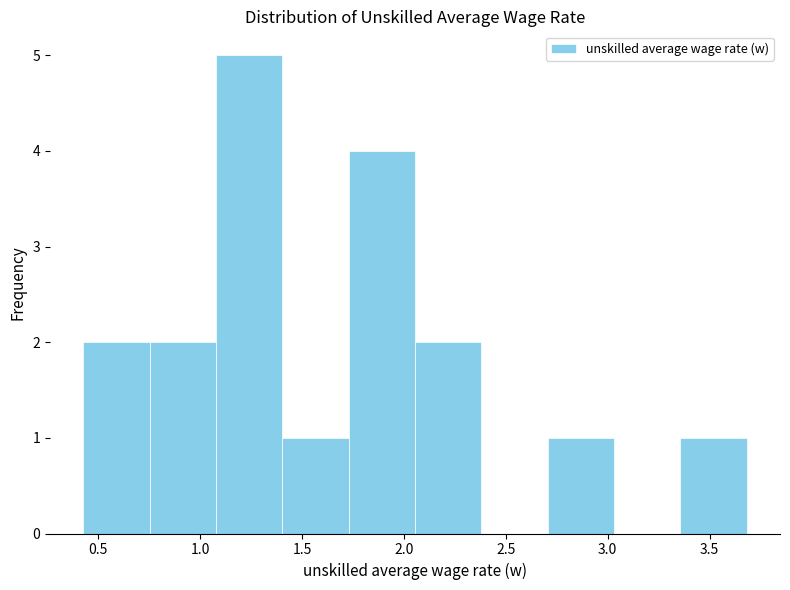

Reading left to right, transcribe this chart: for each bar, give the range it covers on the x-axis and its height. Neither the bar edges nor the heights are printed on the chart, so give them approximately, as read against the axes.

0.45 to 0.75: 2
0.75 to 1.10: 2
1.10 to 1.40: 5
1.40 to 1.75: 1
1.75 to 2.05: 4
2.05 to 2.40: 2
2.40 to 2.70: 0
2.70 to 3.05: 1
3.05 to 3.35: 0
3.35 to 3.70: 1